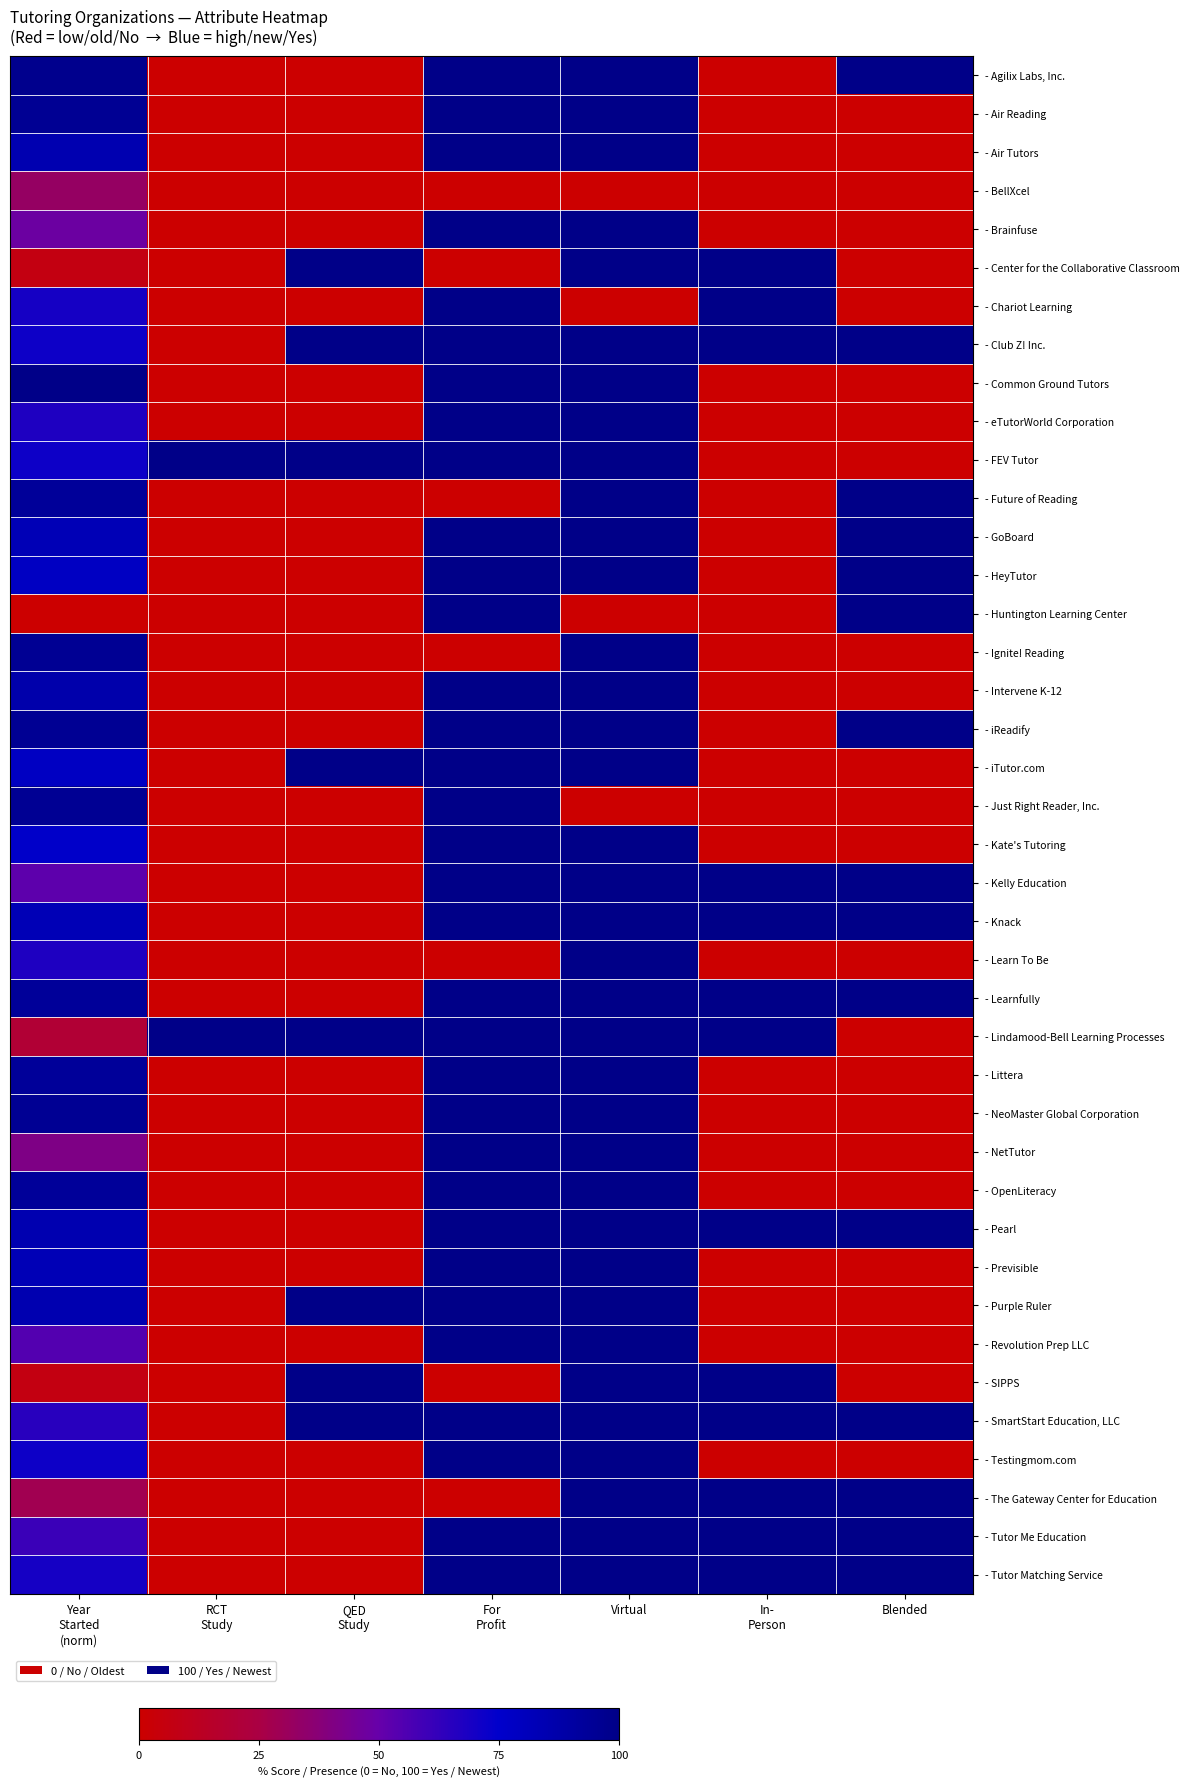

At which category is the sum across all series the highest?

Virtual